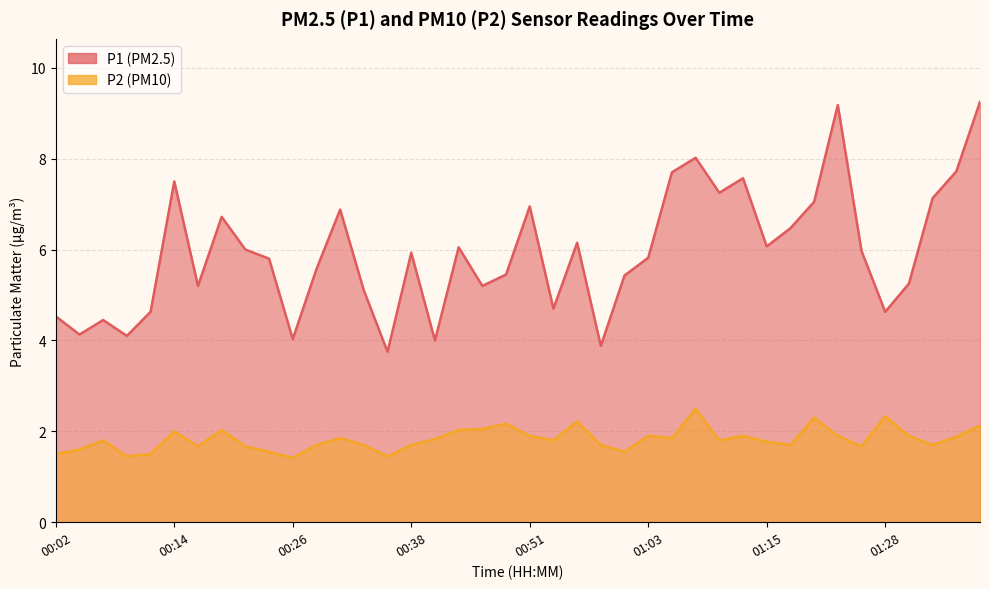

True or false: P2 and P1 intersect in this chart.

False